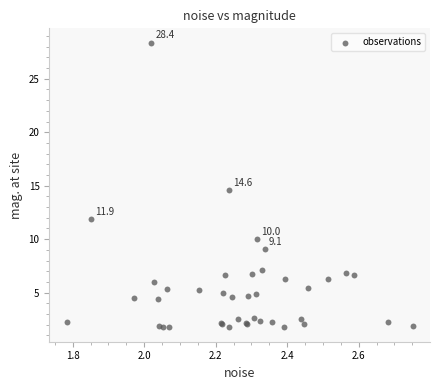

What Y value in the scatter plot is closest to 15?

14.6